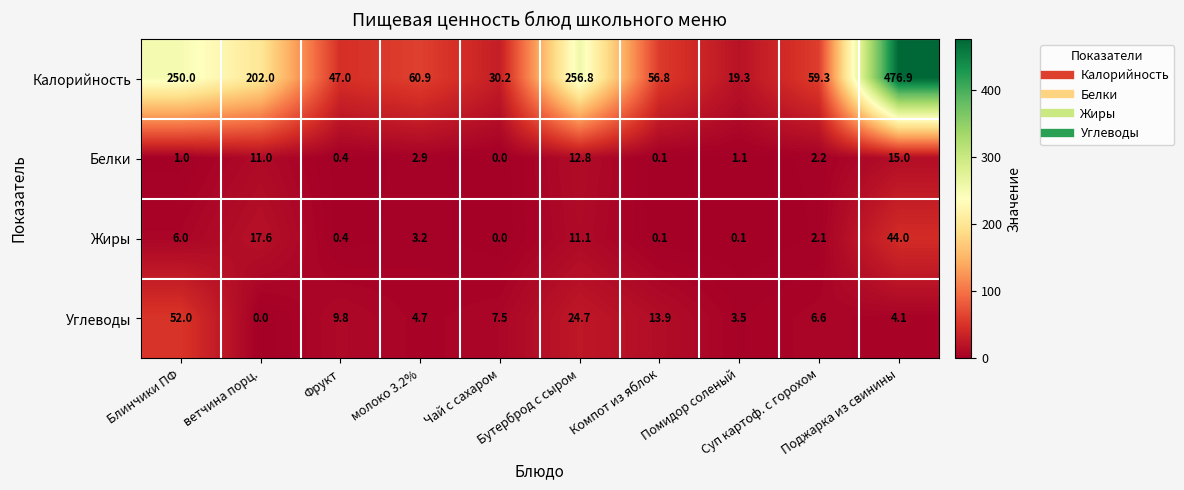

What is the maximum value shown in the chart?

476.9